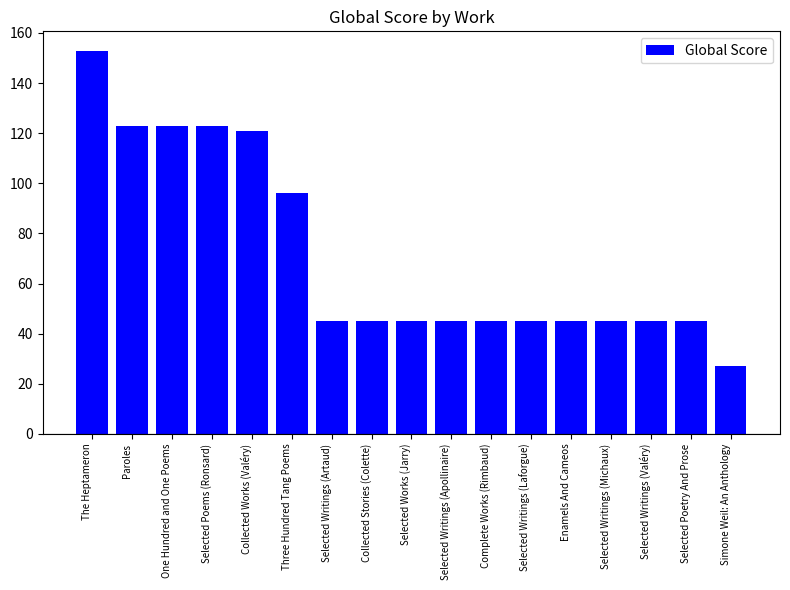

What is the label of the 7th bar from the right?

Complete Works (Rimbaud)